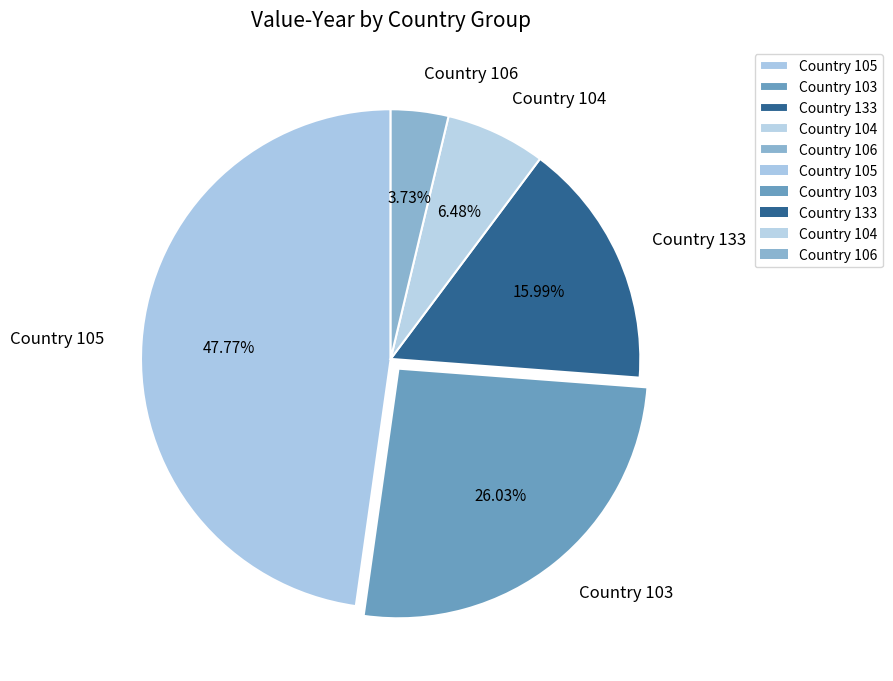

How many segments does this pie chart have?

5